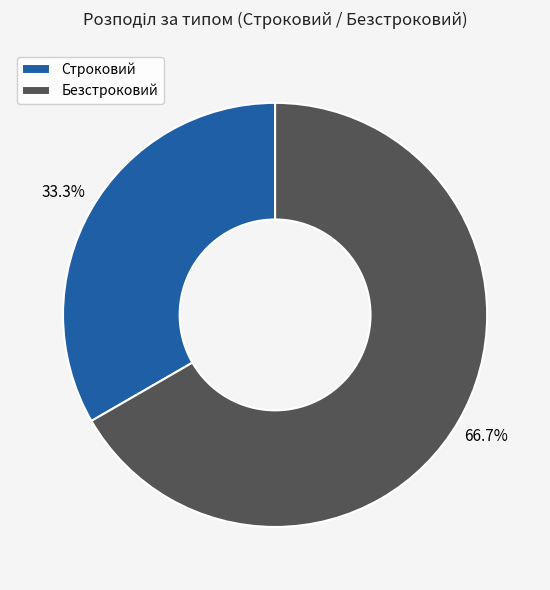

Approximately how many times larger is the value at Строковий compared to Безстроковий?

0.5